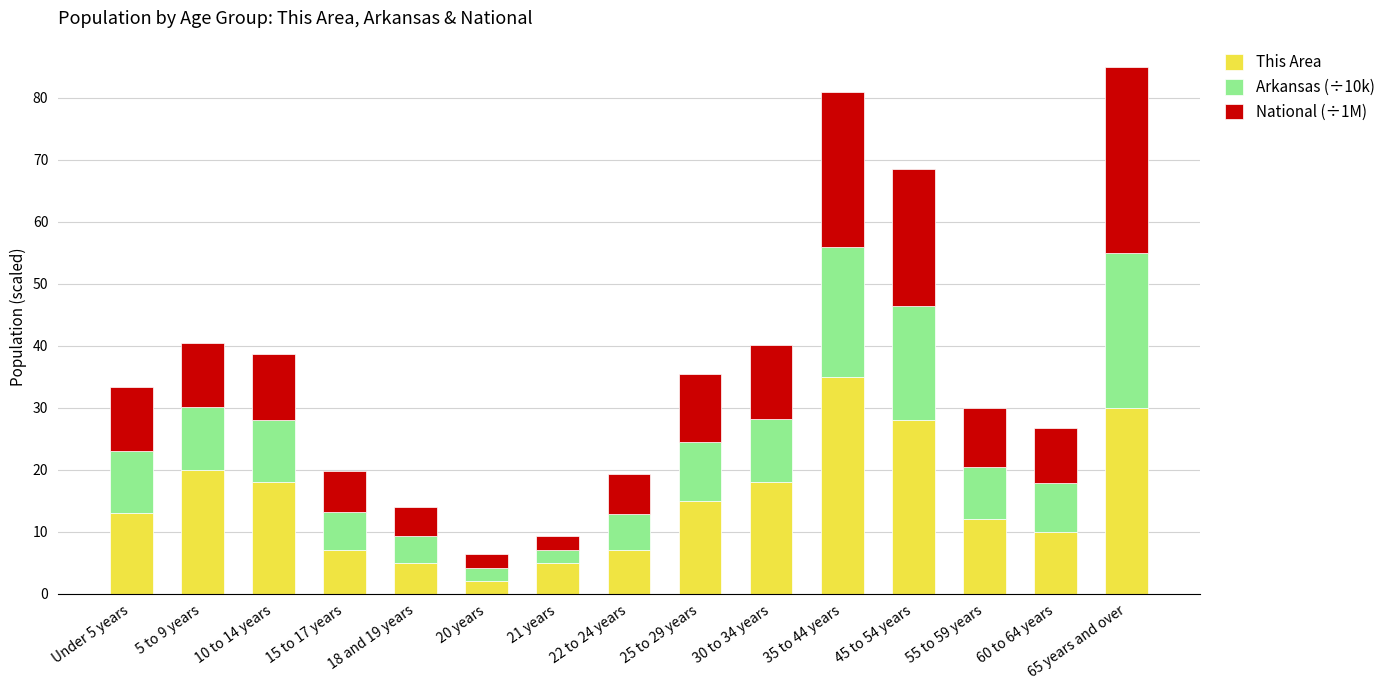

What is the lowest value of the This Area series?

2.0